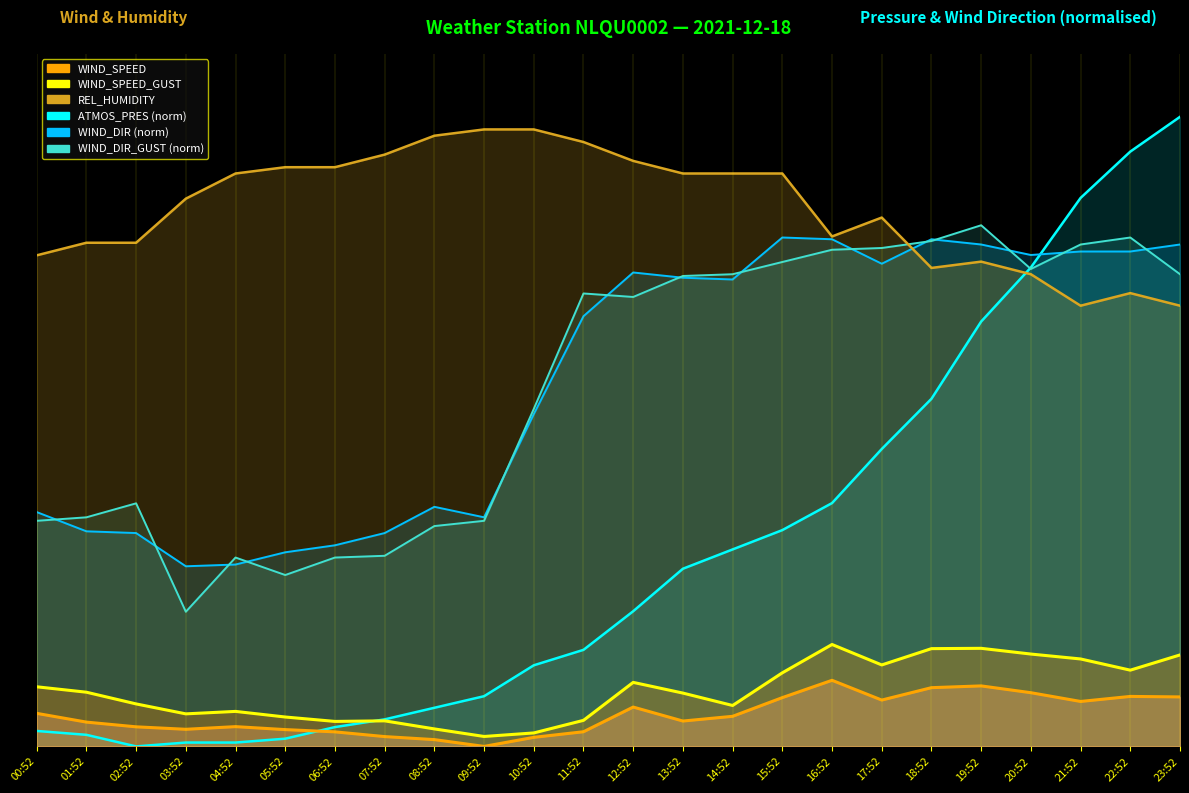

Reading left to right, list all the values displayed in this chart.

WIND_SPEED: 00:52=5.2	01:52=3.9	02:52=3.1	03:52=2.7	04:52=3.1	05:52=2.7	06:52=2.3	07:52=1.6	08:52=1.1	09:52=0.0	10:52=1.4	11:52=2.3	12:52=6.2	13:52=4.0	14:52=4.8	15:52=7.8	16:52=10.5	17:52=7.4	18:52=9.3	19:52=9.6	20:52=8.5	21:52=7.1	22:52=7.9	23:52=7.9
WIND_SPEED_GUST: 00:52=9.5	01:52=8.6	02:52=6.8	03:52=5.2	04:52=5.6	05:52=4.7	06:52=4.0	07:52=4.1	08:52=2.8	09:52=1.6	10:52=2.1	11:52=4.1	12:52=10.2	13:52=8.5	14:52=6.5	15:52=11.7	16:52=16.2	17:52=12.9	18:52=15.5	19:52=15.6	20:52=14.7	21:52=13.9	22:52=12.1	23:52=14.5
ATMOS_PRES: 00:52=2.5	01:52=1.8	02:52=0.0	03:52=0.6	04:52=0.6	05:52=1.2	06:52=3.1	07:52=4.3	08:52=6.1	09:52=8.0	10:52=12.9	11:52=15.3	12:52=21.5	13:52=28.2	14:52=31.3	15:52=34.4	16:52=38.7	17:52=47.2	18:52=55.2	19:52=67.5	20:52=76.1	21:52=87.1	22:52=94.5	23:52=100.0
WIND_DIR: 00:52=37.2	01:52=34.2	02:52=33.9	03:52=28.6	04:52=28.9	05:52=30.8	06:52=31.9	07:52=33.9	08:52=38.1	09:52=36.4	10:52=52.8	11:52=68.3	12:52=75.3	13:52=74.4	14:52=74.2	15:52=80.8	16:52=80.6	17:52=76.7	18:52=80.6	19:52=79.7	20:52=78.1	21:52=78.6	22:52=78.6	23:52=79.7
WIND_DIR_GUST: 00:52=35.8	01:52=36.4	02:52=38.6	03:52=21.4	04:52=30.0	05:52=27.2	06:52=30.0	07:52=30.3	08:52=35.0	09:52=35.8	10:52=53.6	11:52=71.9	12:52=71.4	13:52=74.7	14:52=75.0	15:52=76.9	16:52=78.9	17:52=79.2	18:52=80.3	19:52=82.8	20:52=75.8	21:52=79.7	22:52=80.8	23:52=75.0
REL_HUMIDITY: 00:52=78.0	01:52=80.0	02:52=80.0	03:52=87.0	04:52=91.0	05:52=92.0	06:52=92.0	07:52=94.0	08:52=97.0	09:52=98.0	10:52=98.0	11:52=96.0	12:52=93.0	13:52=91.0	14:52=91.0	15:52=91.0	16:52=81.0	17:52=84.0	18:52=76.0	19:52=77.0	20:52=75.0	21:52=70.0	22:52=72.0	23:52=70.0